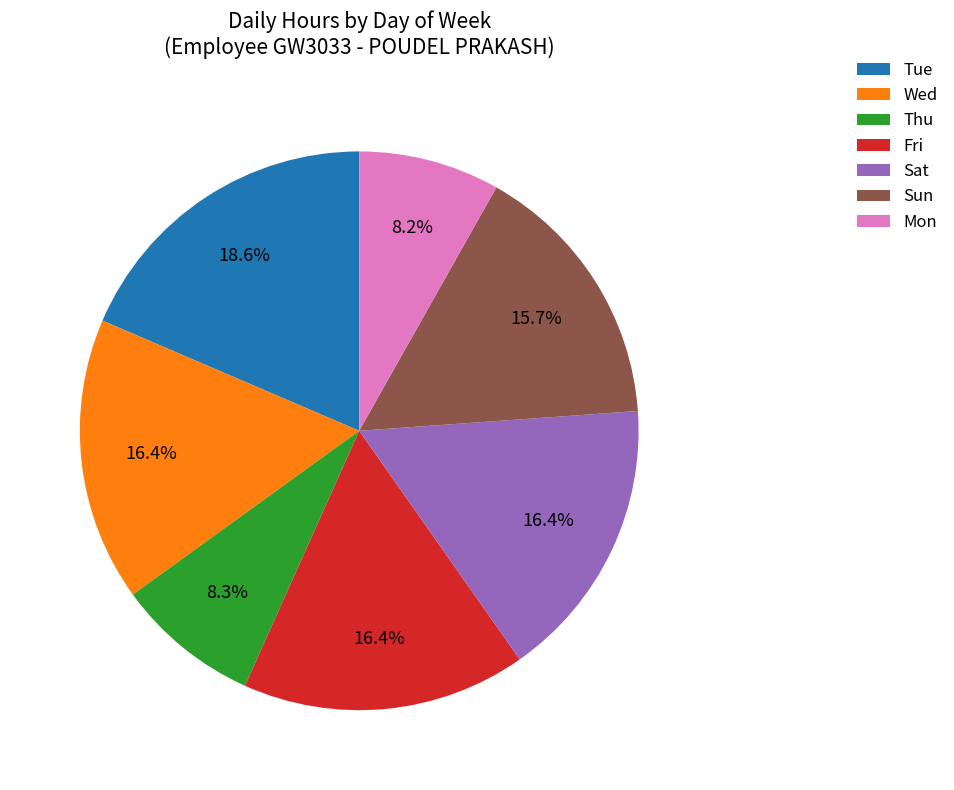

To the nearest percent, what is the combined percentage of Sat and Sun?

32%